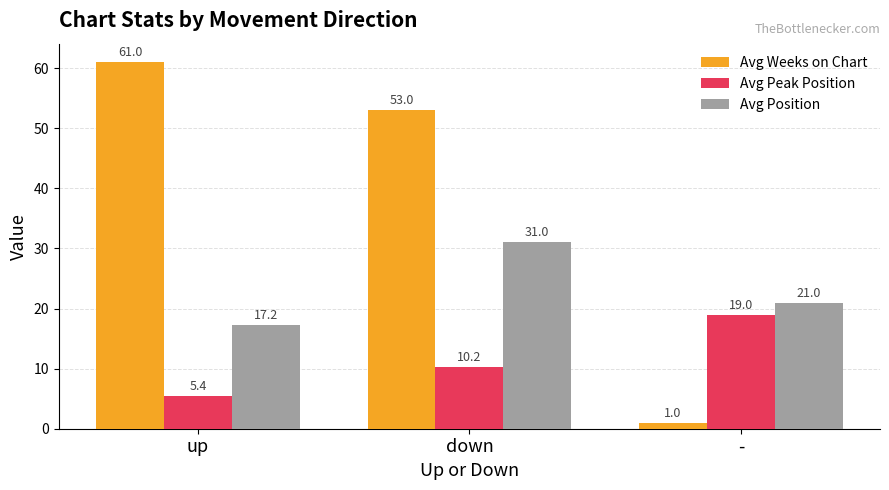

What is the difference between the highest and lowest values at -?

20.0